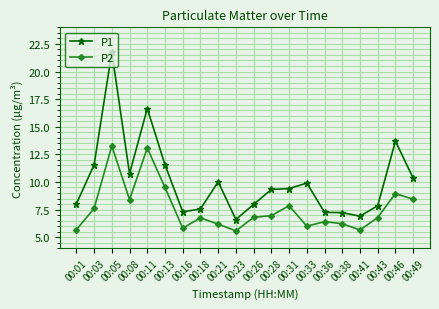

Is it true that P2 equals 9.5 at 00:13?

True